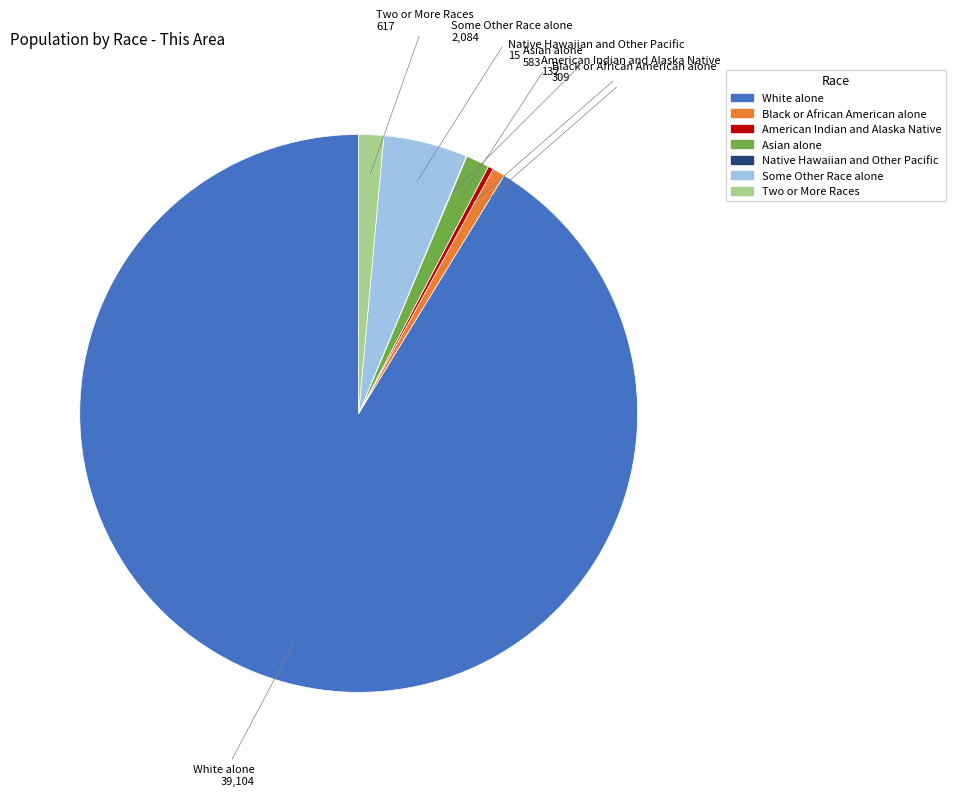

Is it true that American Indian and Alaska Native is 12% of the pie?

False